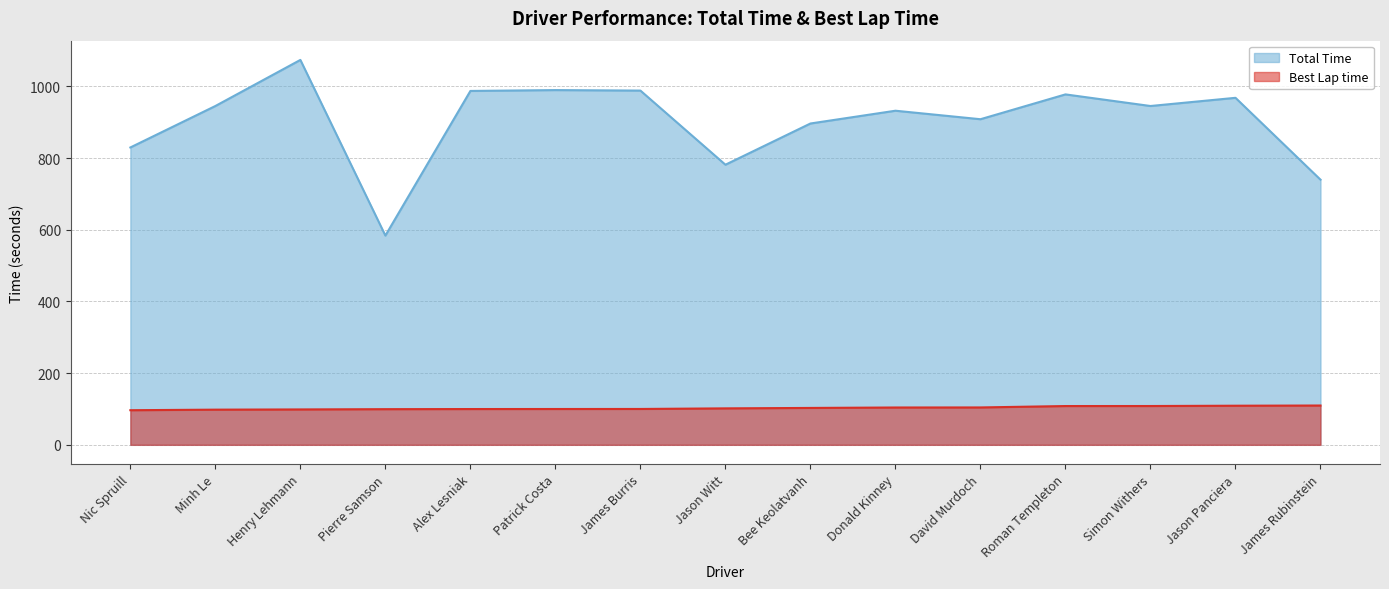

What position from the left is Pierre Samson?

4